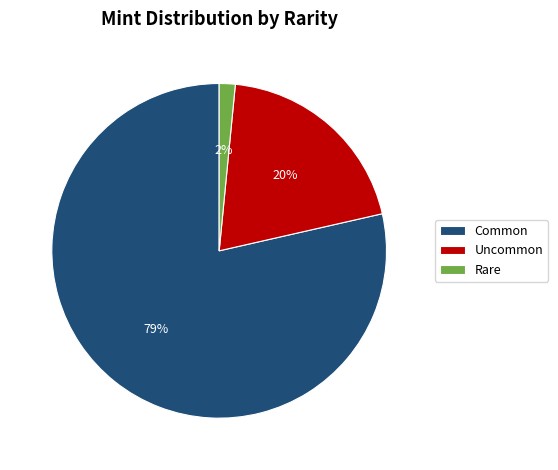

To the nearest percent, what is the average slice percentage?

33%